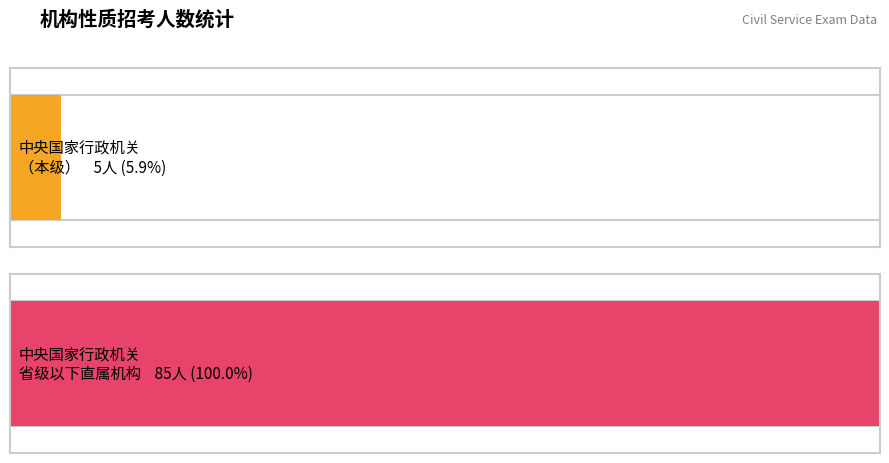

Where does the data first go above 3?

中央国家行政机关（本级）